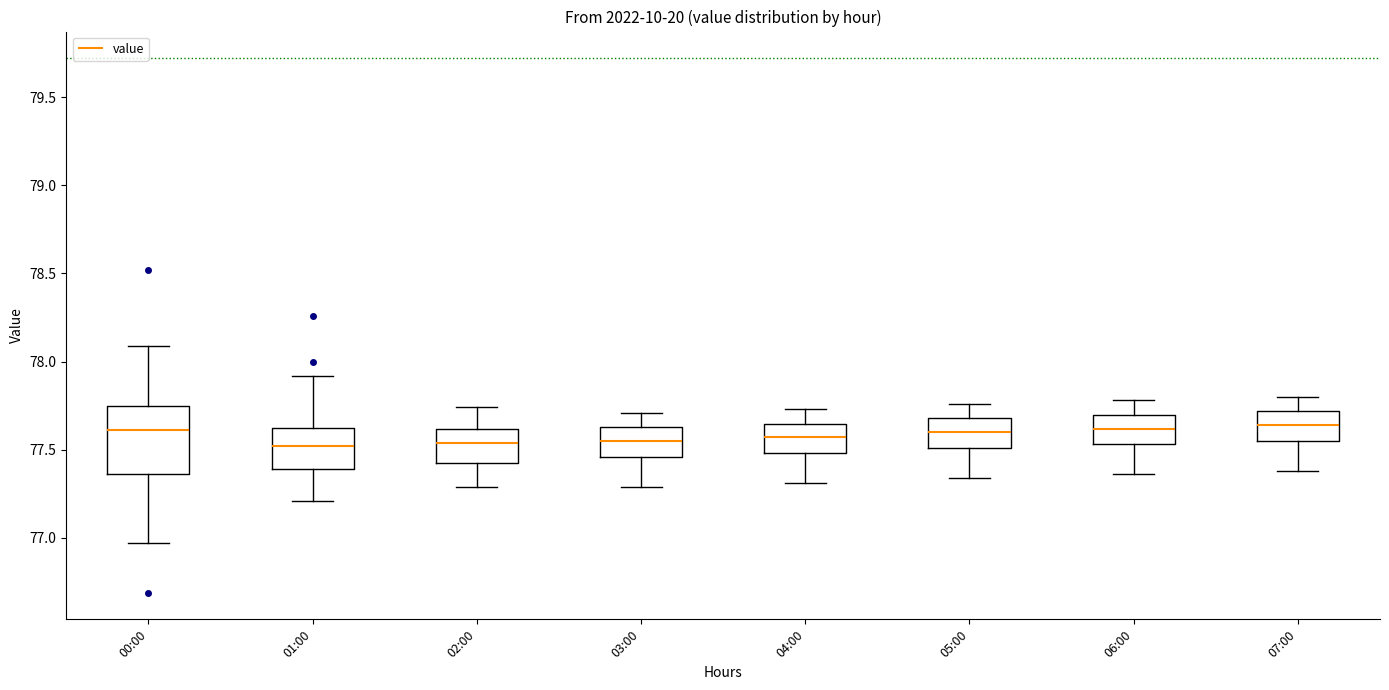

Where does the upper whisker of the box for 03:00 end on the y-axis? The values are not printed on the chart, so give them approximately, as read against the axis.

77.70